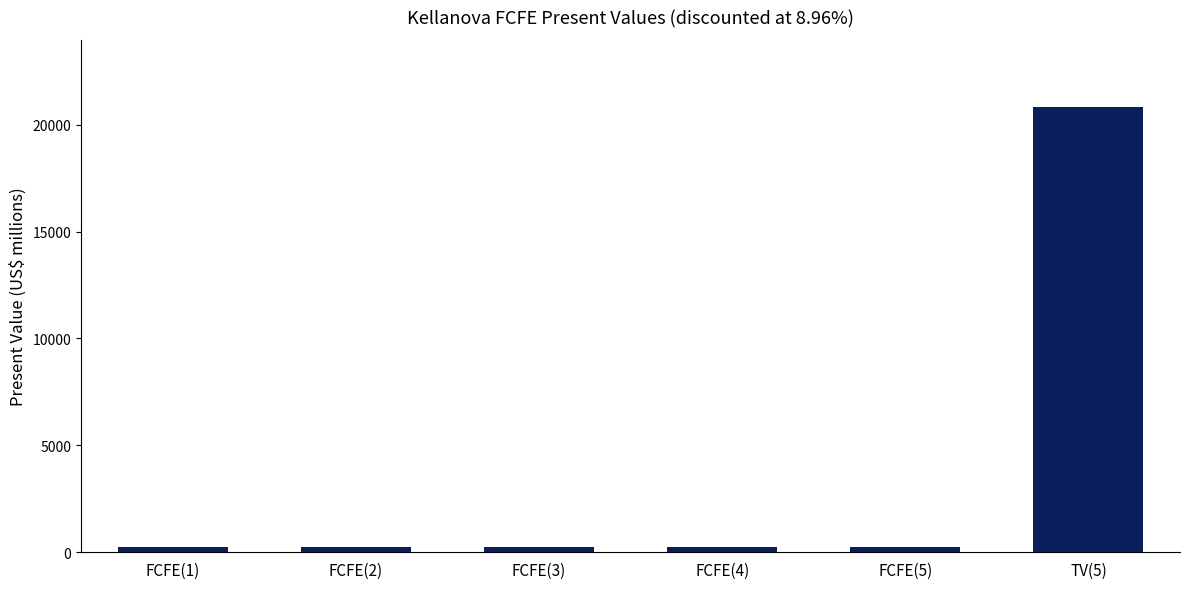

Which label corresponds to the largest value in the chart?

TV(5)